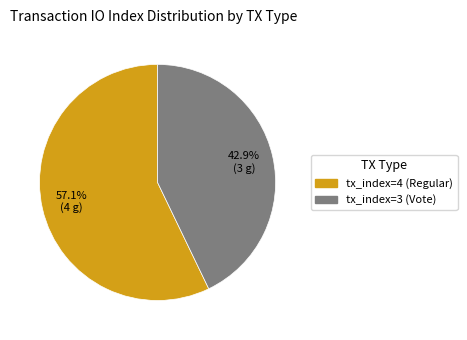

Is it true that tx_index=3 (Vote) is 43% of the pie?

True